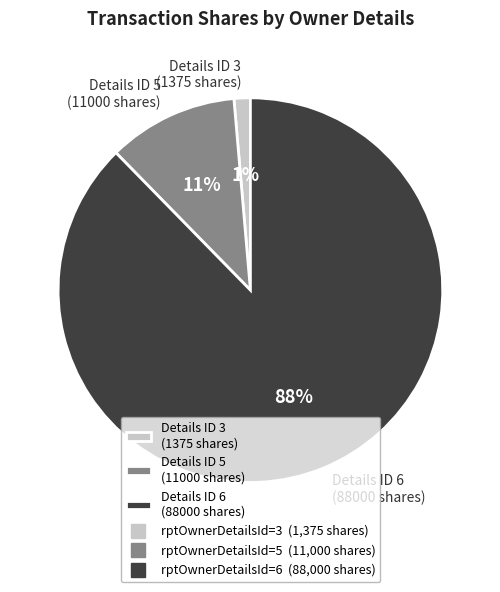

To the nearest percent, what portion does Details ID 6 (88000 shares) represent?

88%